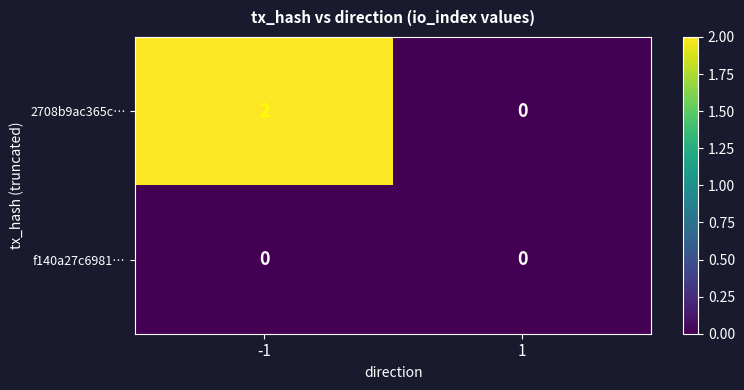

The 2708b9ac365c… series shows 3 at -1. True or false?

False